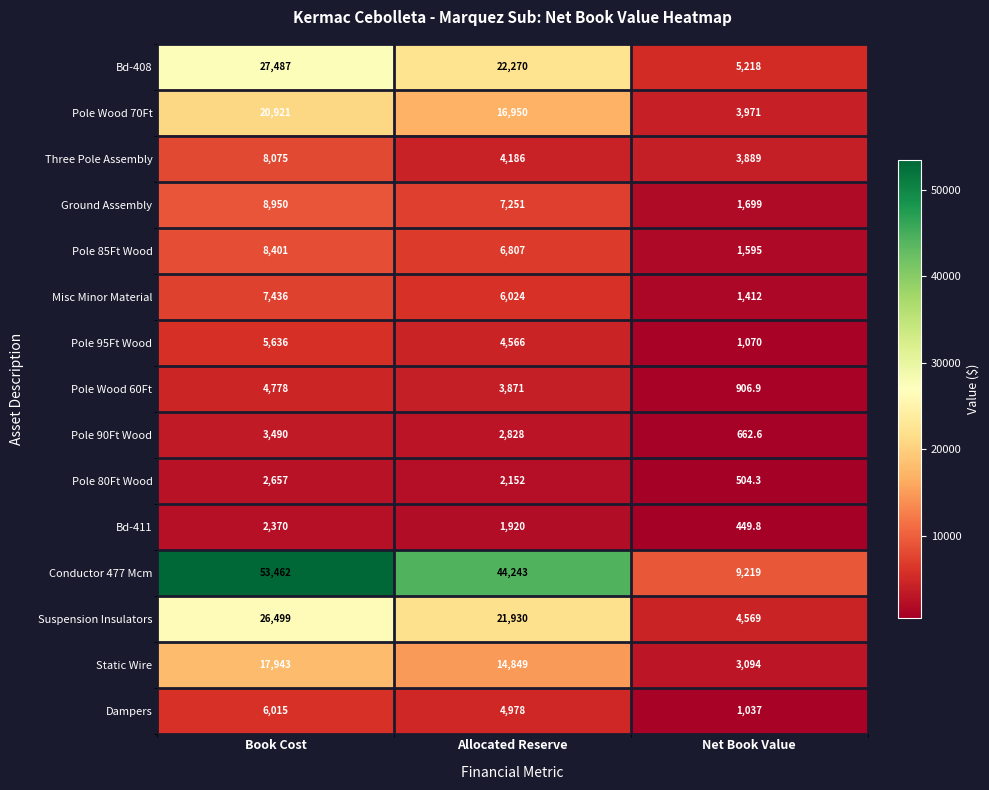

What is the sum of all Bd-408 values?

54975.0